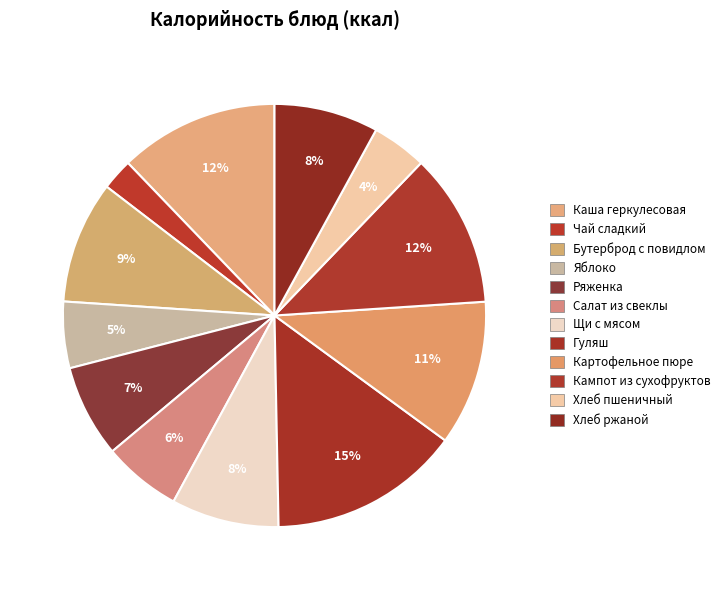

How many segments does this pie chart have?

12